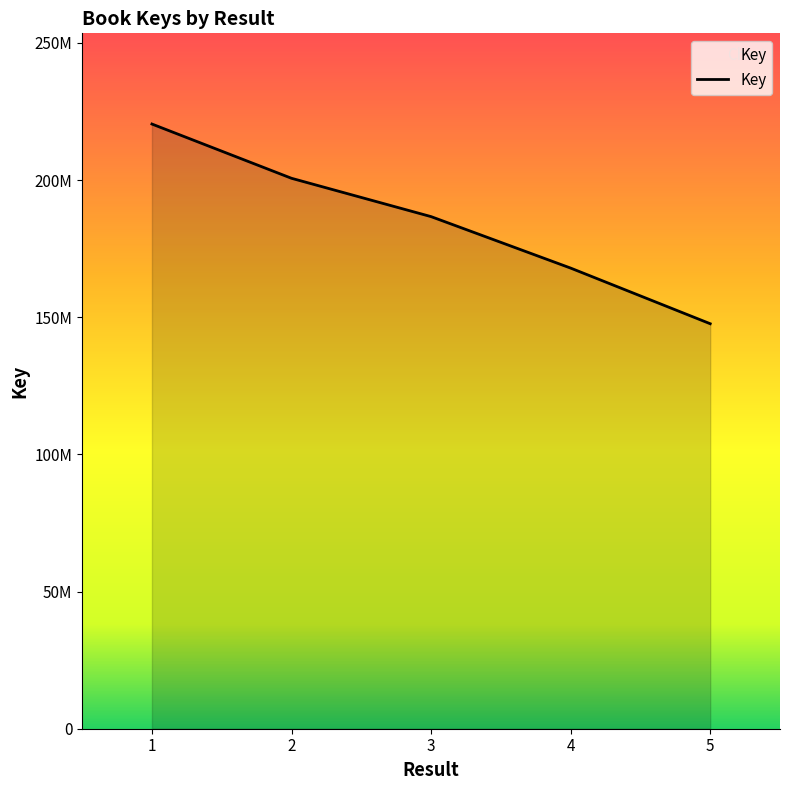

Does the chart display data point markers on the line(s)?

No